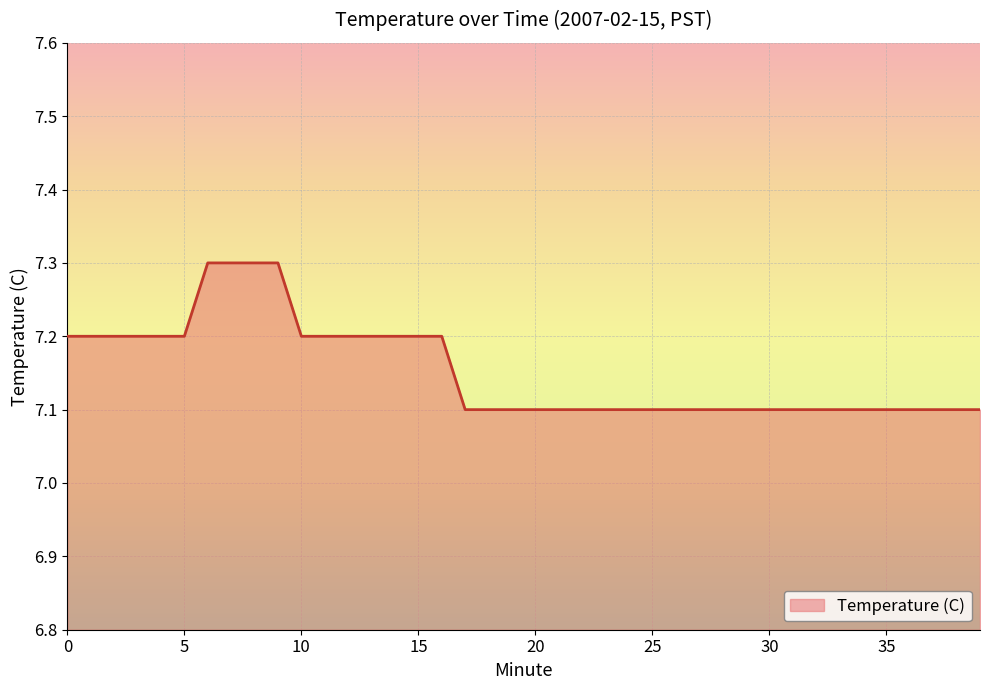

What is the greatest value displayed?

7.3